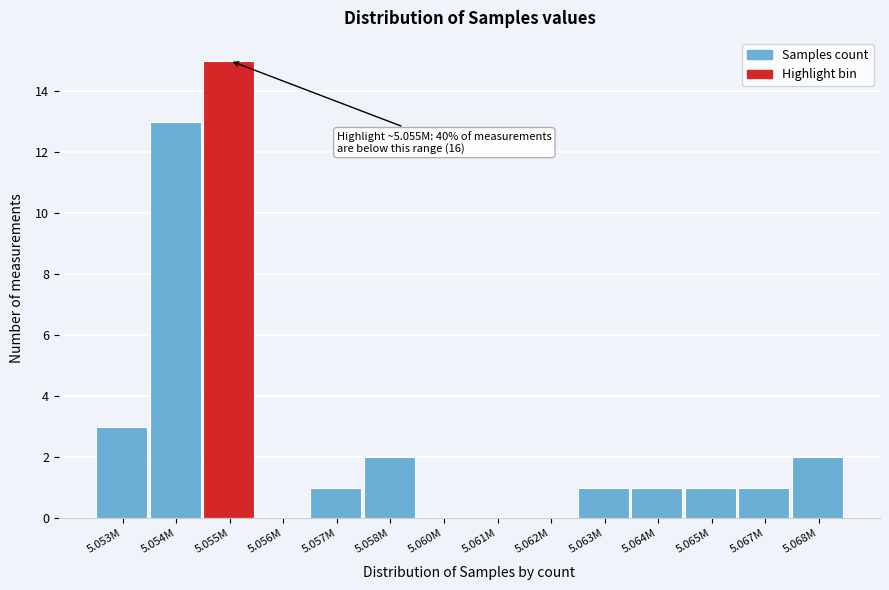

Reading right to left, extract all data points from this chart.

5.068M=2	5.067M=1	5.065M=1	5.064M=1	5.063M=1	5.062M=0	5.061M=0	5.060M=0	5.058M=2	5.057M=1	5.056M=0	5.055M=15	5.054M=13	5.053M=3